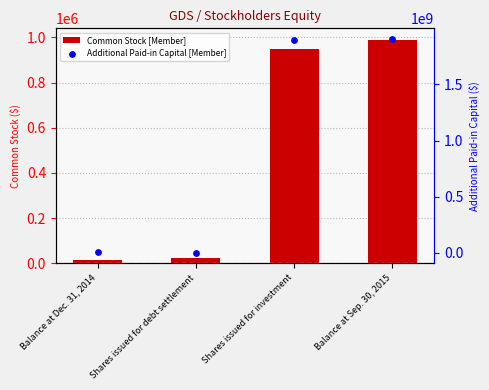

What is the total value across all series at Balance at Sep. 30, 2015?

1904973629